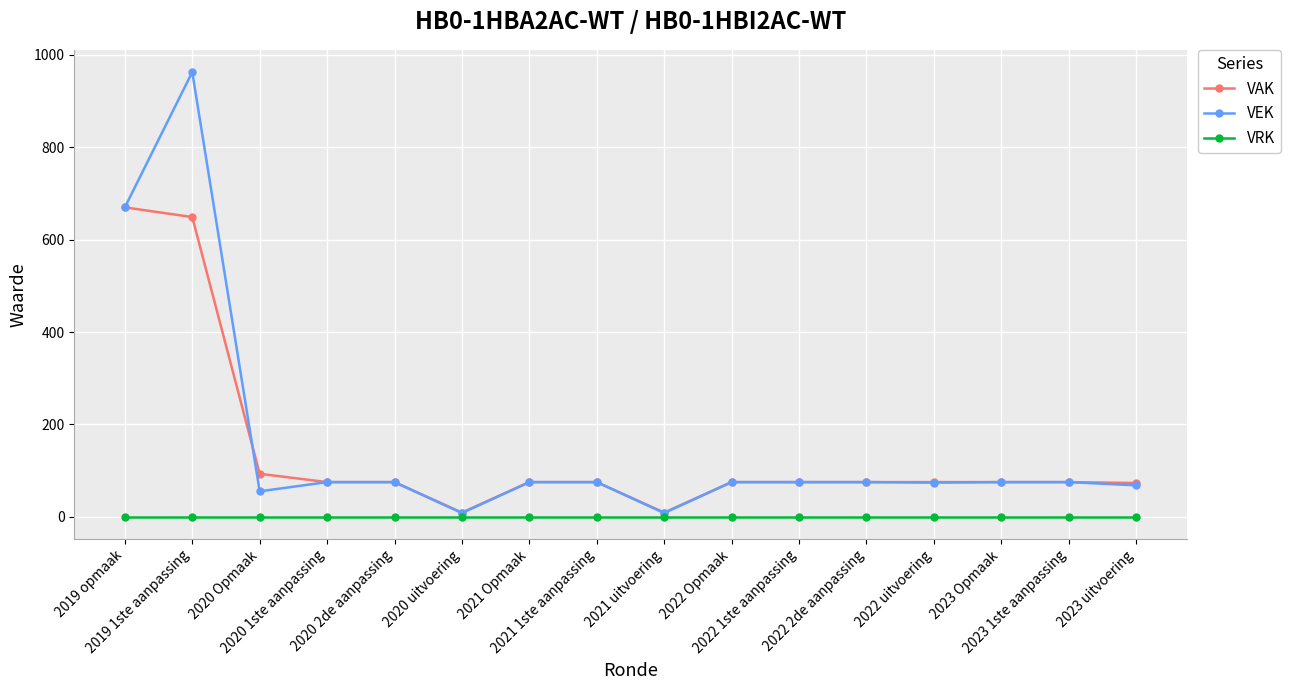

Is the value of VAK at 2022 uitvoering greater than the value of VRK at 2022 Opmaak?

Yes